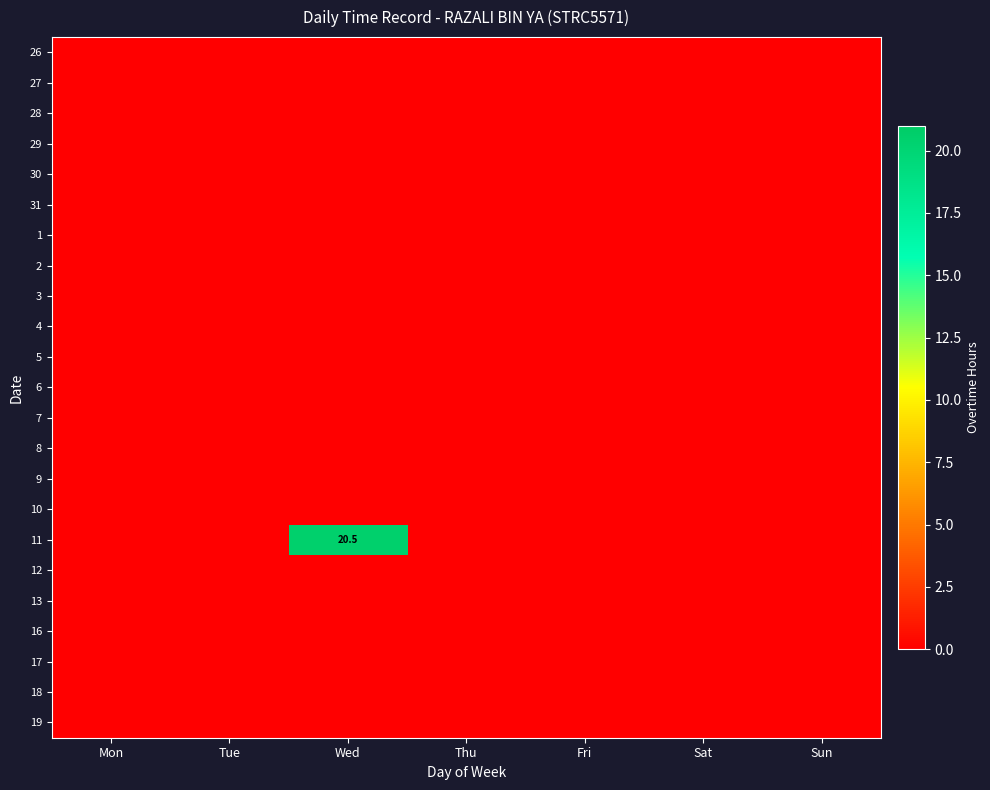

Where is 1 nearest to the value 0?

Mon